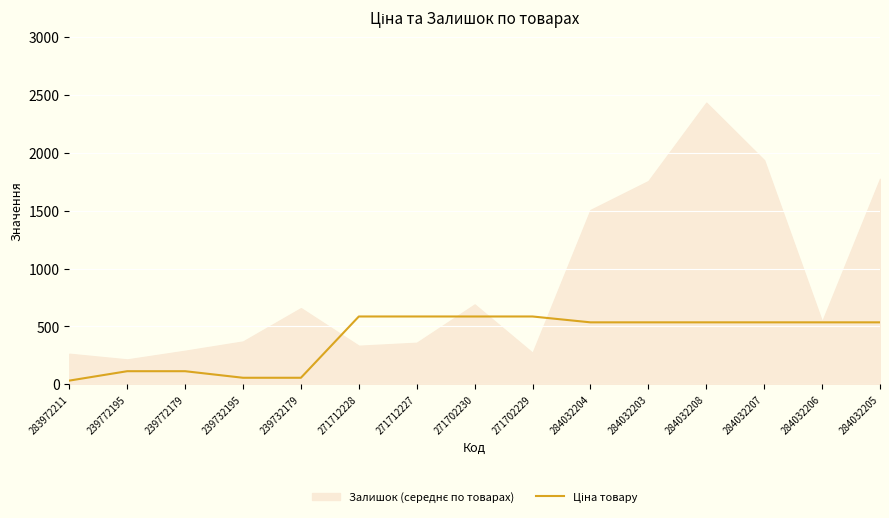

What is the value of the 13th point from the left?

535.4